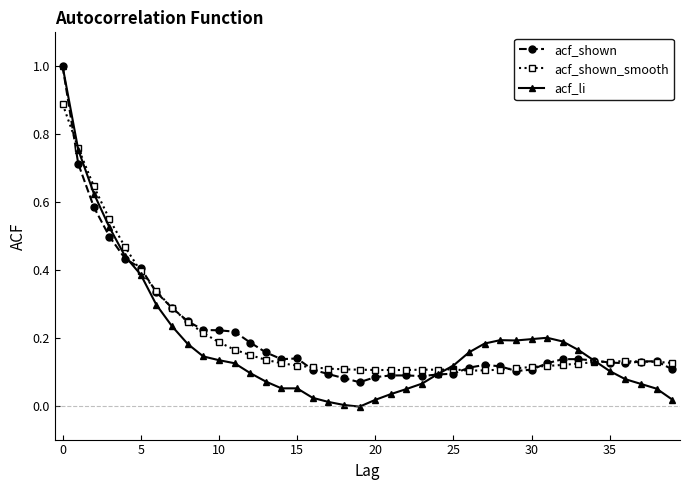

Which series has the largest range (max minus min)?

acf_li